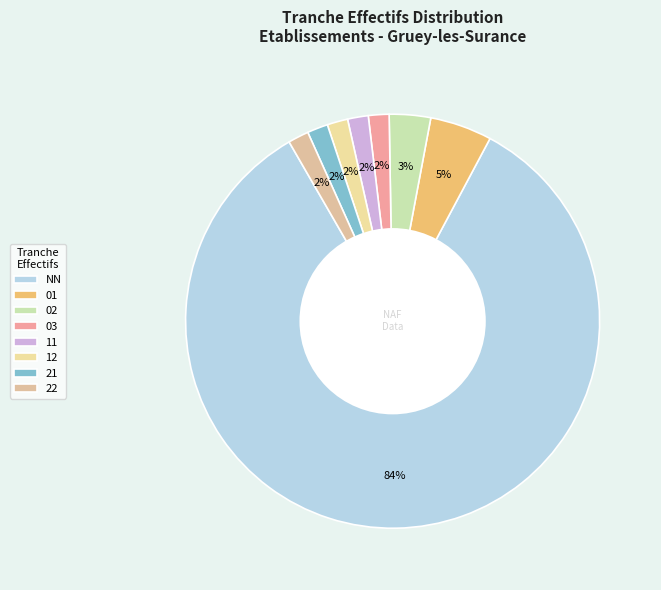

How many slices are in this pie chart?

8